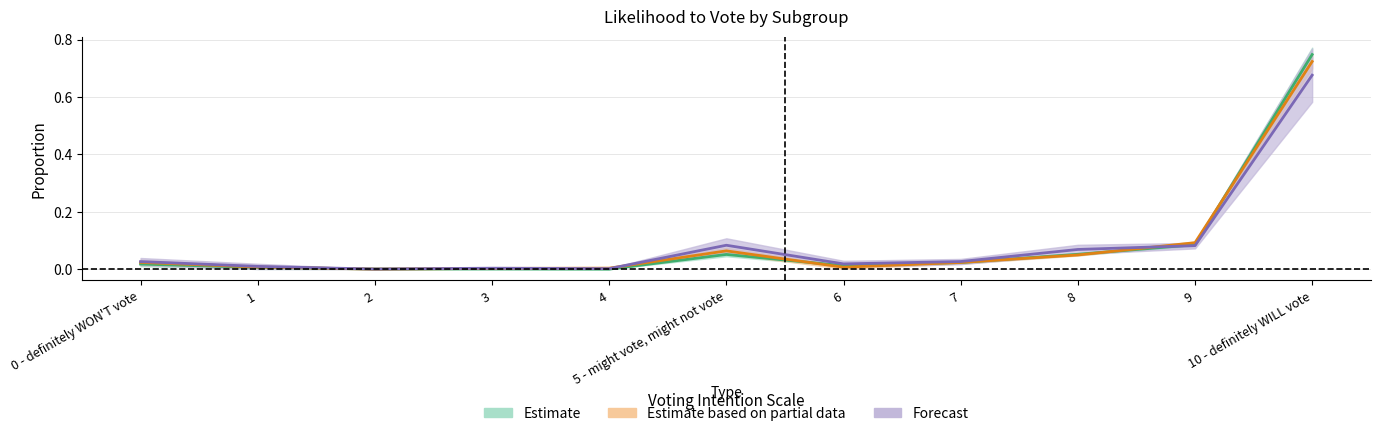

Reading left to right, extract all data points from this chart.

18-34 (Age): 0.0	0.0	0.0	0.0	0.0	0.1	0.0	0.0	0.1	0.1	0.7
Male: 0.0	0.0	0.0	0.0	0.0	0.1	0.0	0.0	0.1	0.1	0.7
Conservative (2019 GE): 0.0	0.0	0.0	0.0	0.0	0.1	0.0	0.0	0.0	0.1	0.7